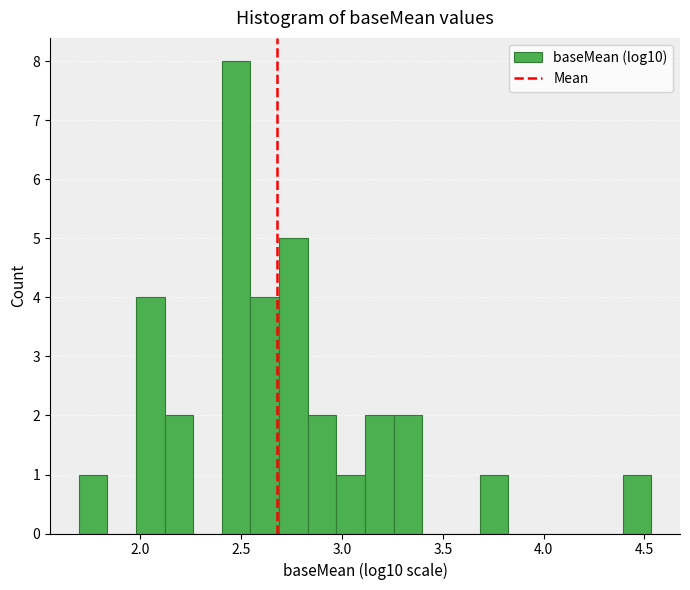

Read against the x-axis, roughly where is the centre of the tallest bar?

2.45